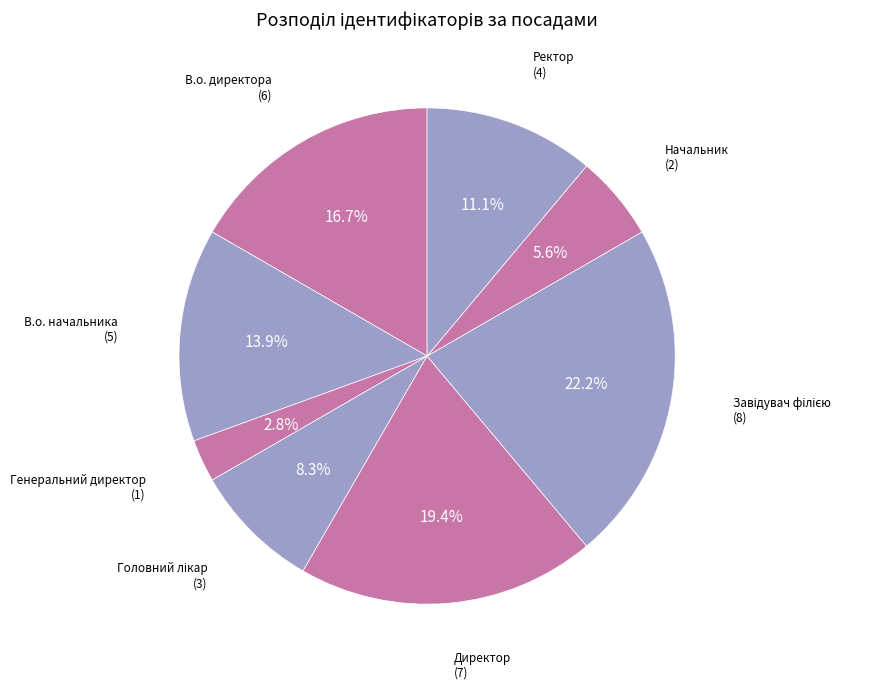

Which slice is the smallest?

Генеральний директор